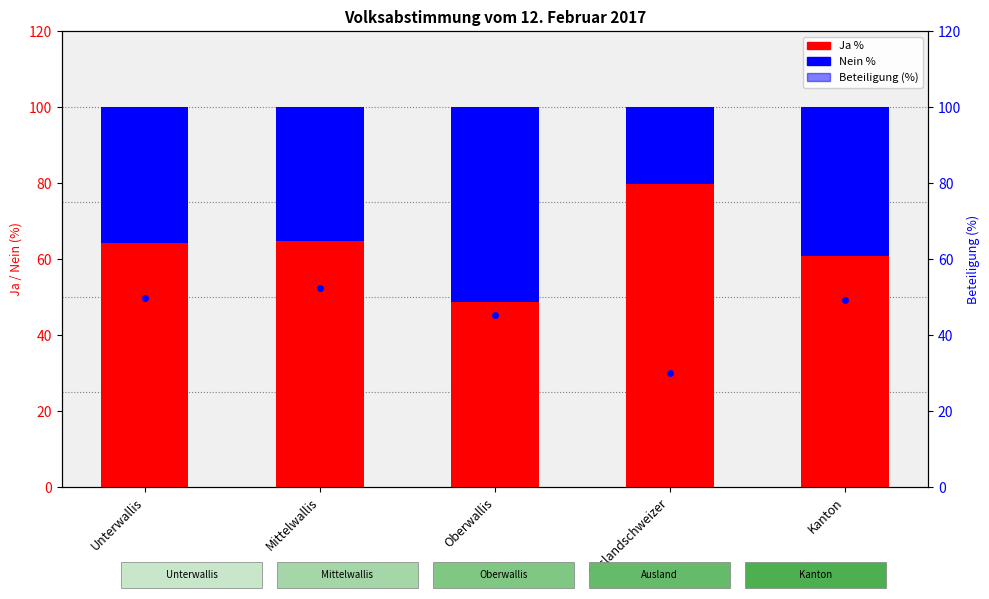

At which label is Nein % closest to 35?

Mittelwallis